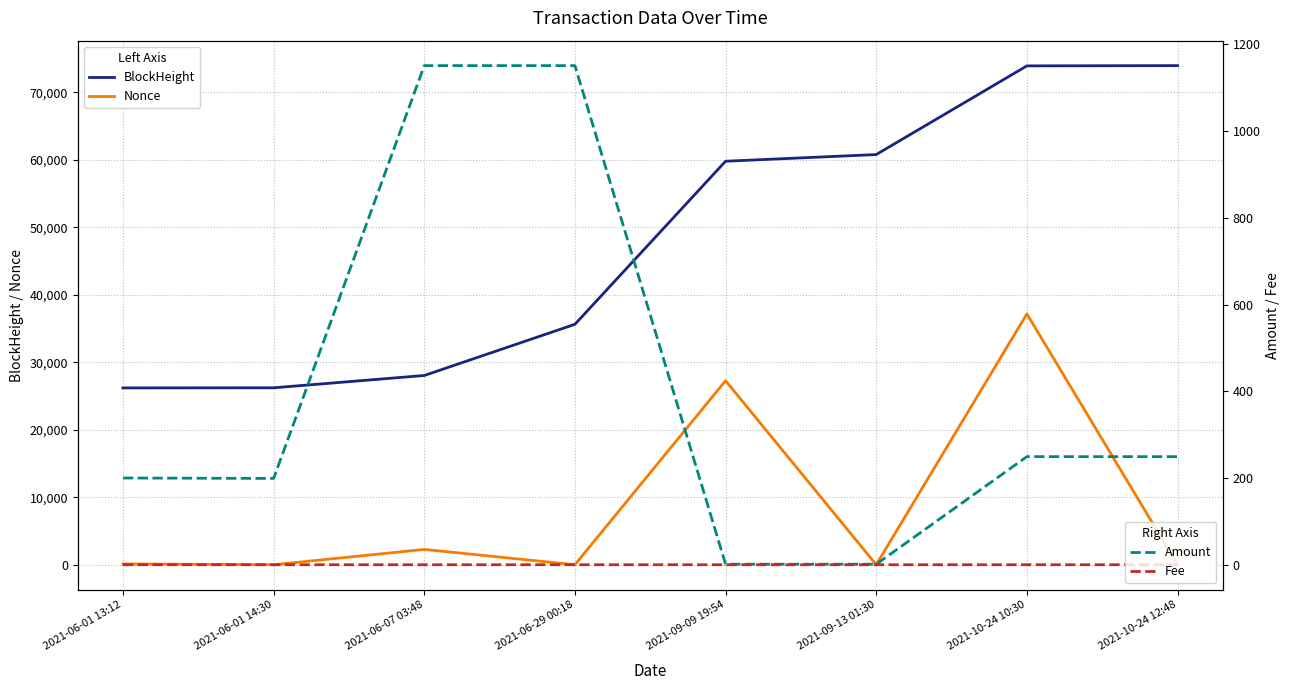

True or false: Amount has a value of 1150.8 at 2021-06-29 00:18.

True